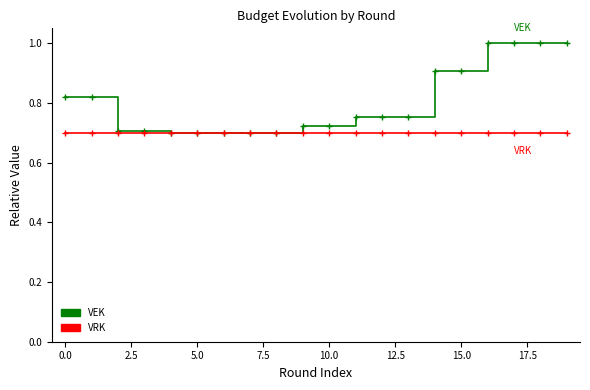

Which series has the largest range (max minus min)?

VEK